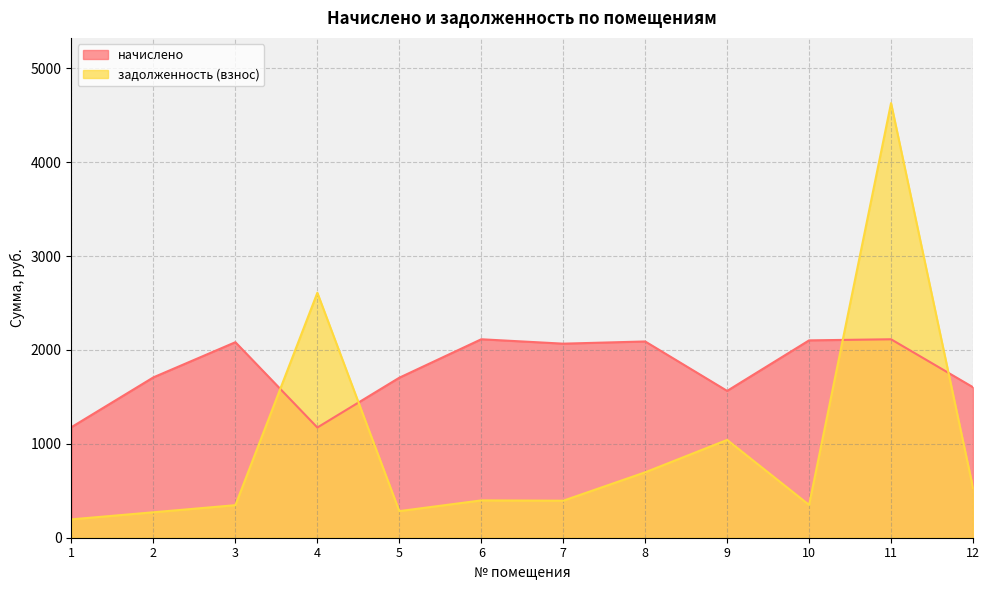

True or false: задолженность (взнос) and начислено intersect in this chart.

True